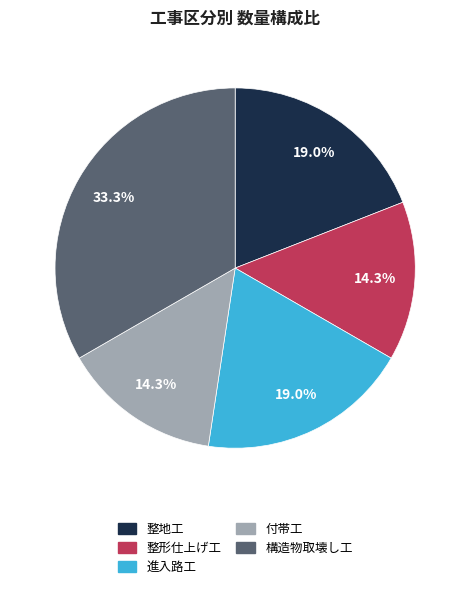

Approximately how many times larger is the value at 付帯工 compared to 構造物取壊し工?

0.4